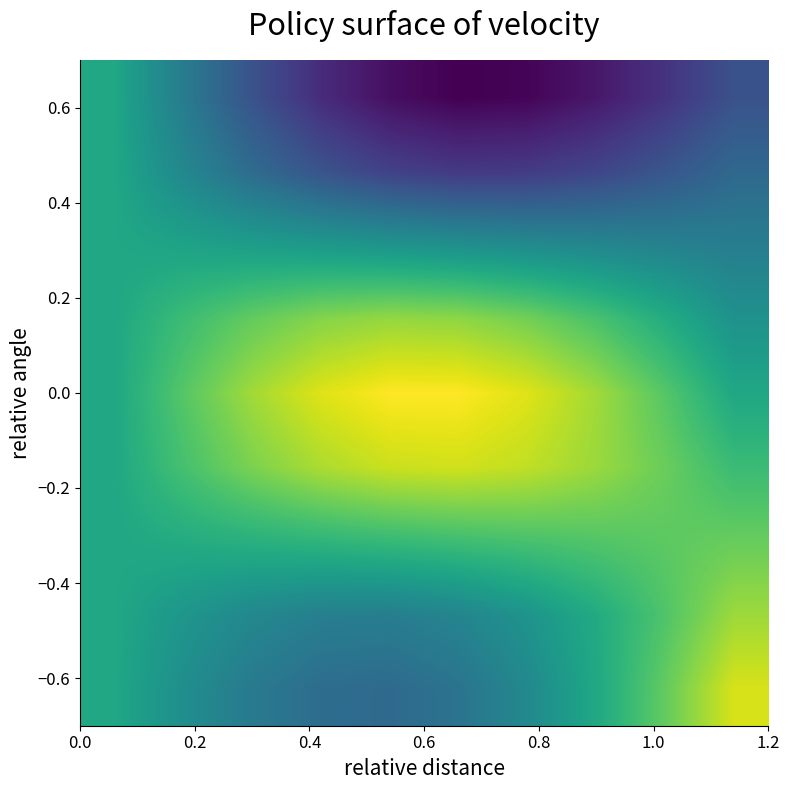

How many categories are shown in the chart?

10